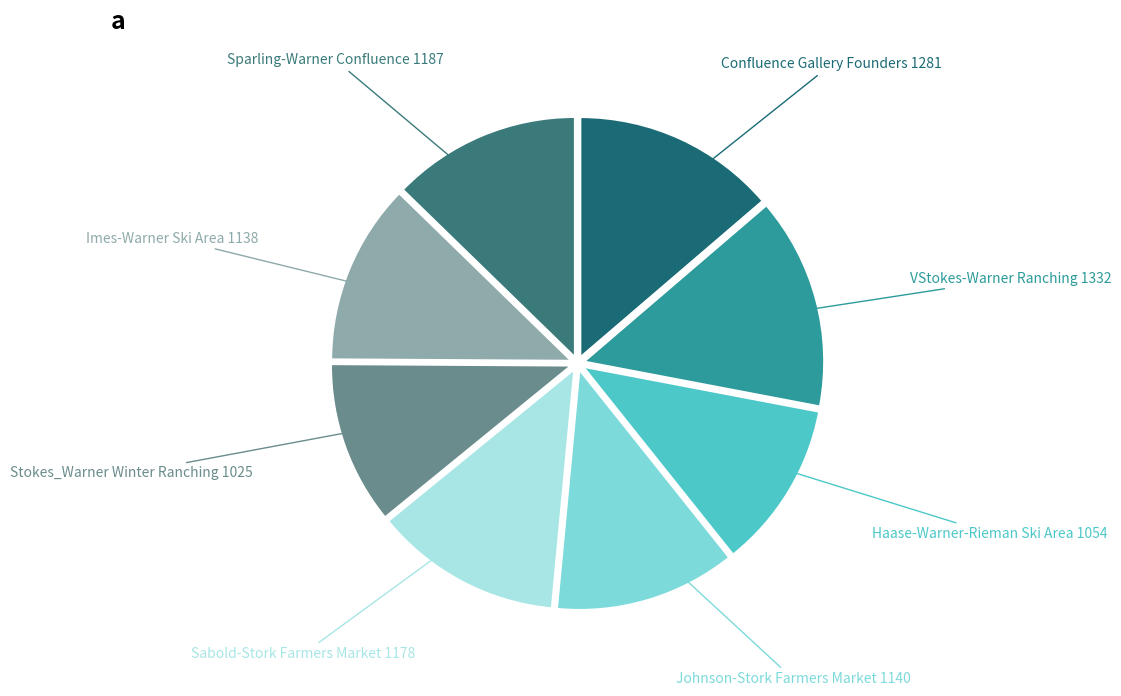

Does Stokes_Warner Winter Ranching account for over 50% of the chart?

No